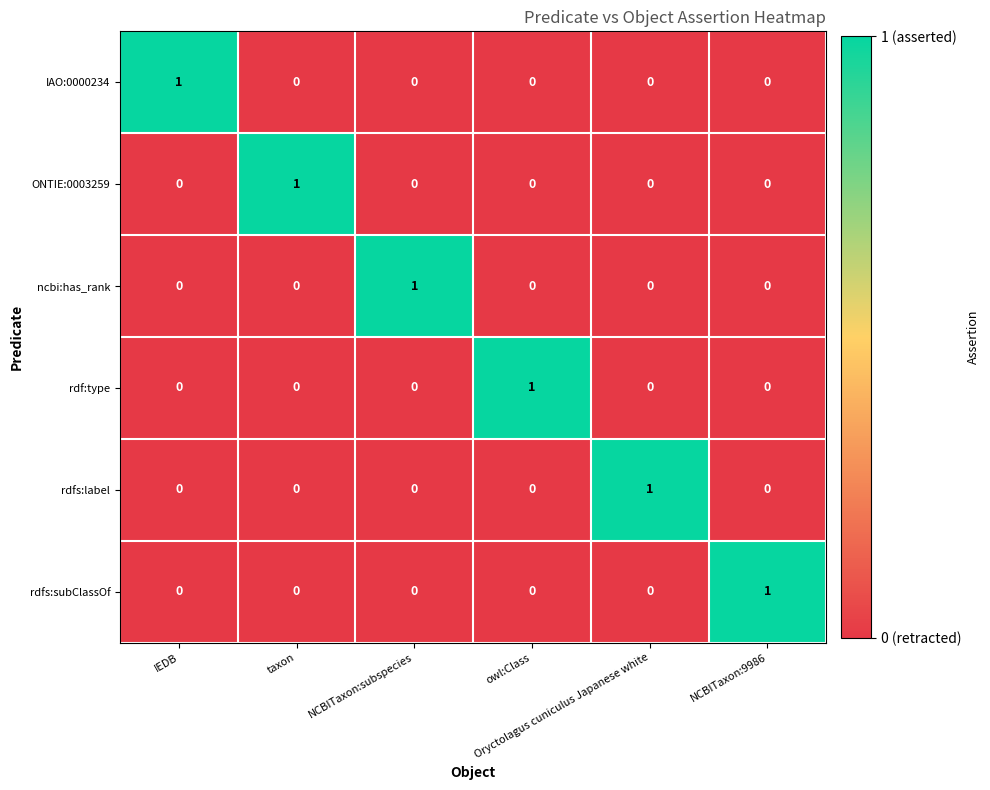

Count the IAO:0000234 values in the range 0 to 1.

6